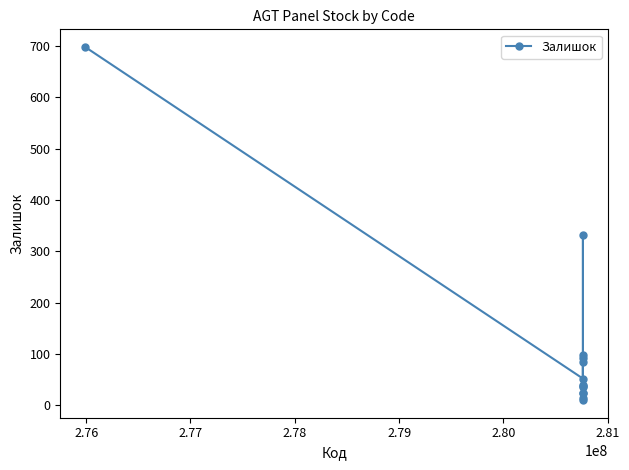

What is the sum of all values?

1537